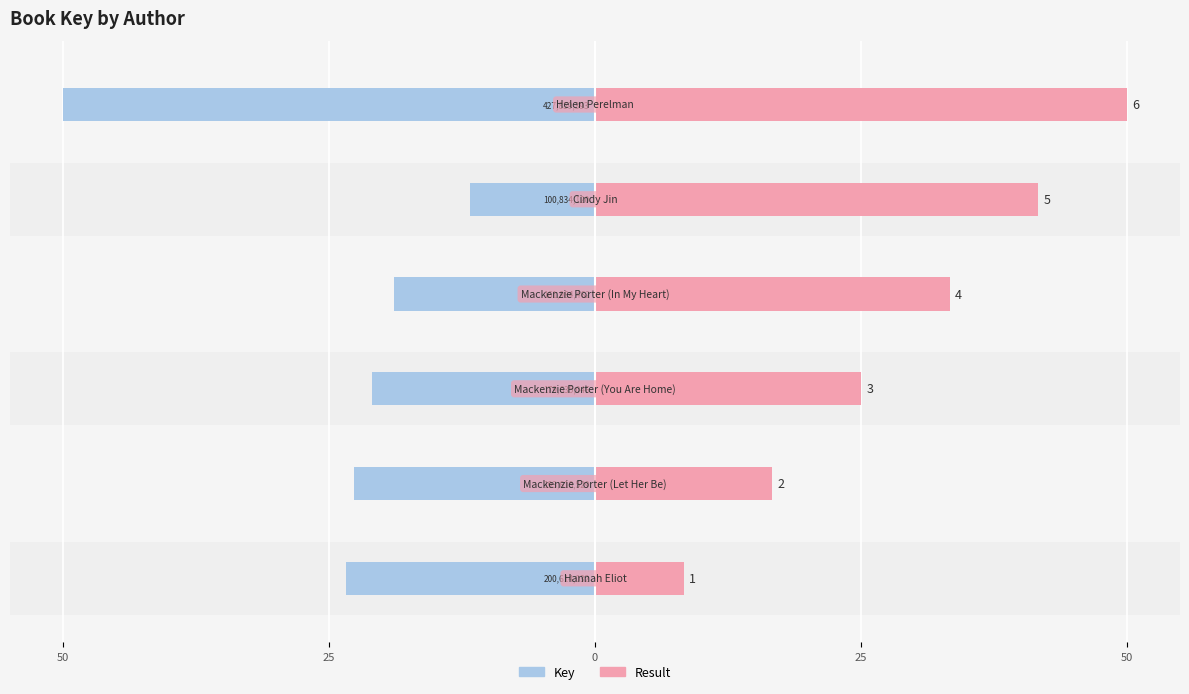

How many distinct data groups are displayed?

2